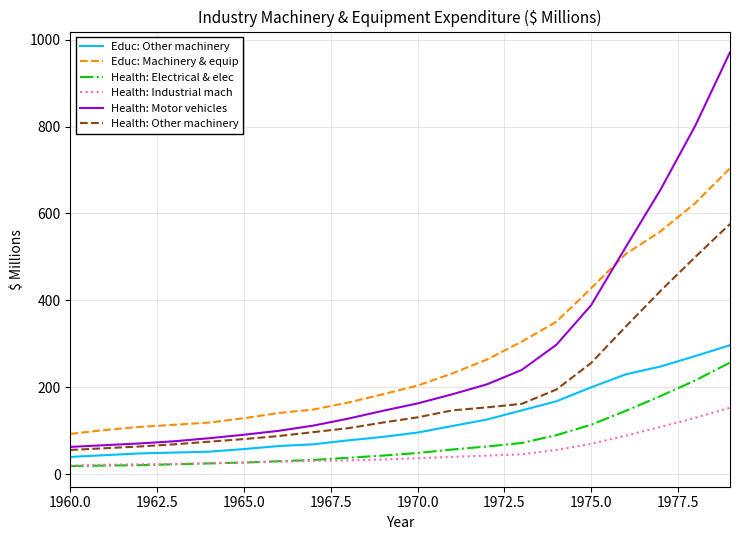

What is the average value of the Educ: Other machinery series?

124